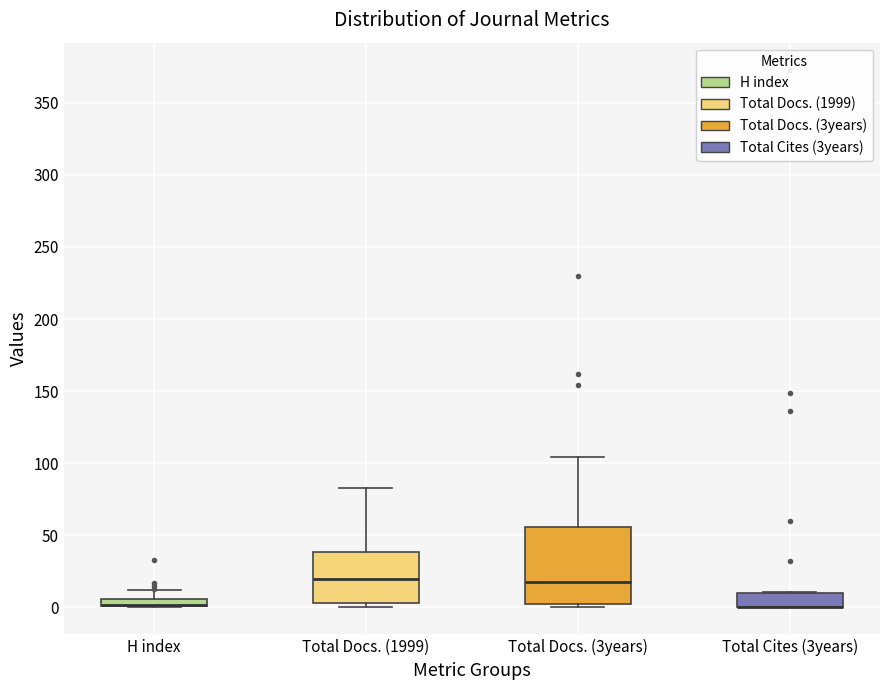

Where does the upper whisker of the box for Total Docs. (3years) end on the y-axis? The values are not printed on the chart, so give them approximately, as read against the axis.

105